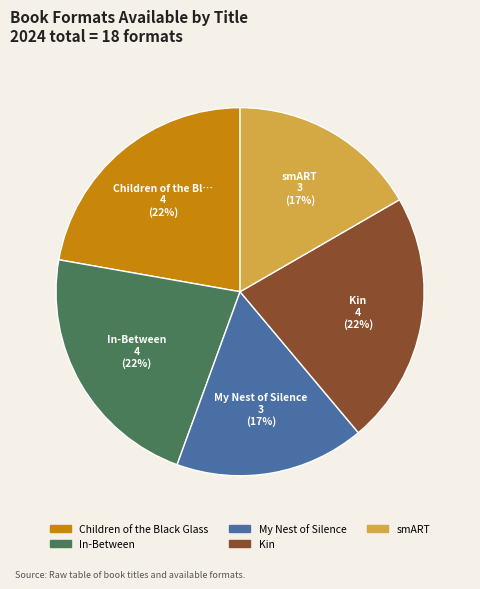

Approximately how many times larger is the value at In-Between compared to My Nest of Silence?

1.3